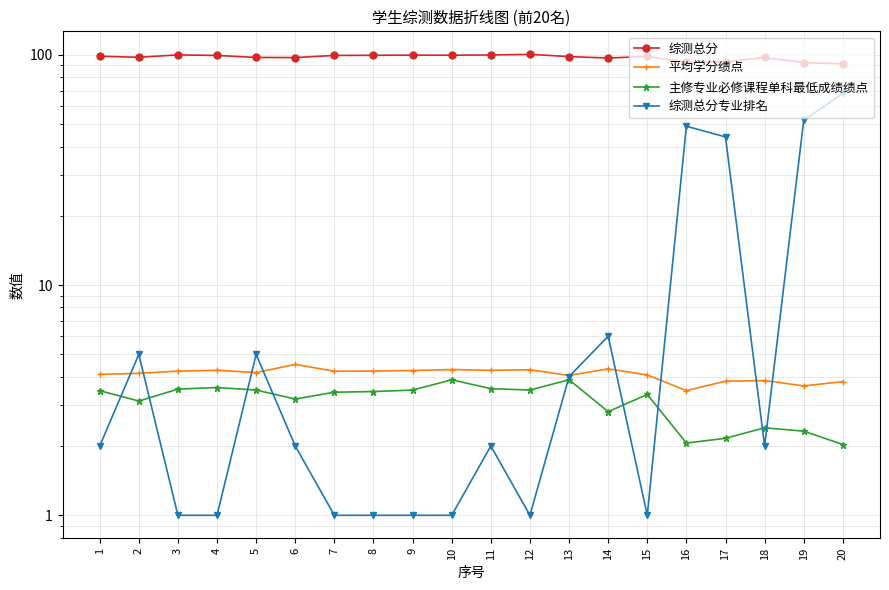

Which series changed the most between 15 and 19?

综测总分专业排名